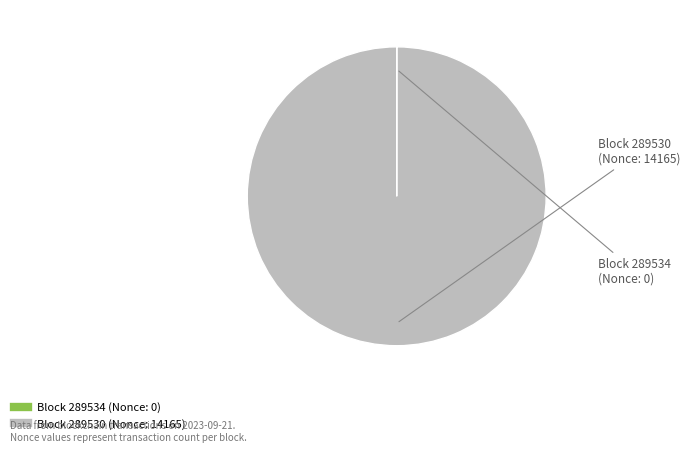

Does any single category account for the majority?

Yes